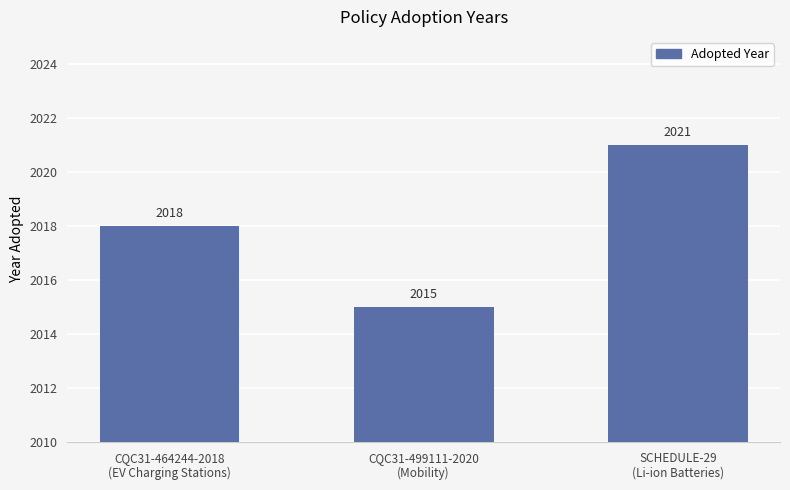

Reading left to right, extract all data points from this chart.

2018	2015	2021